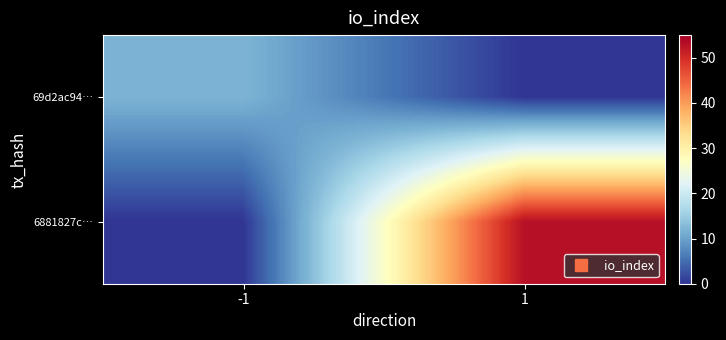

Reading right to left, transcribe all the data shown in this chart.

69d2ac94…: 1=0	-1=12
6881827c…: 1=53	-1=0